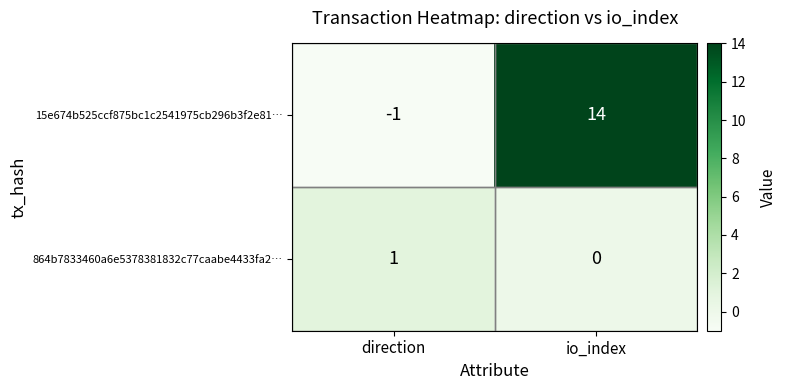

Which series has the widest spread of values?

15e674b525ccf875bc1c2541975cb296b3f2e81…